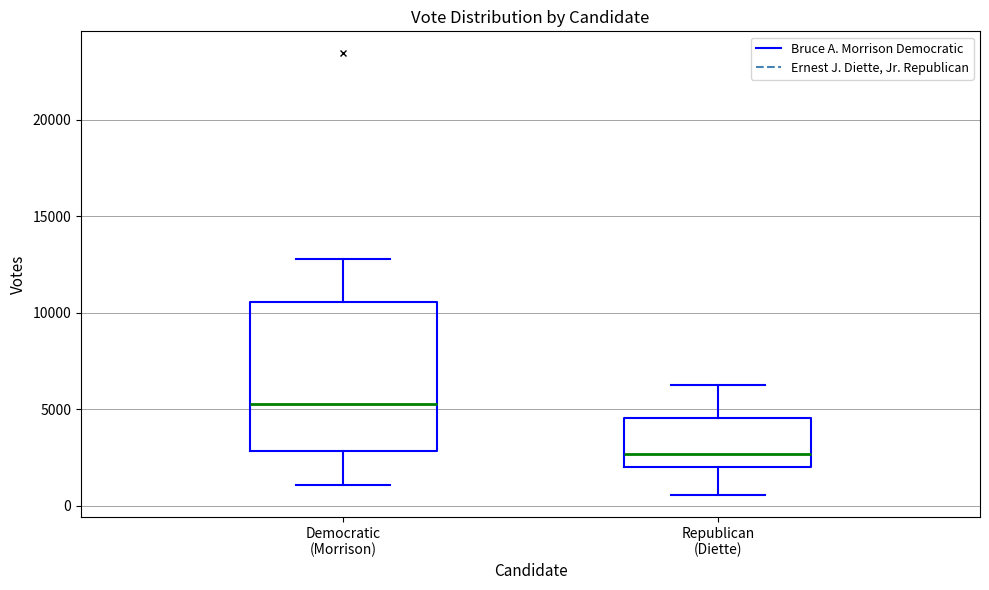

Where is the upper edge of the box for Democratic (Morrison) on the y-axis? The values are not printed on the chart, so give them approximately, as read against the axis.

10500